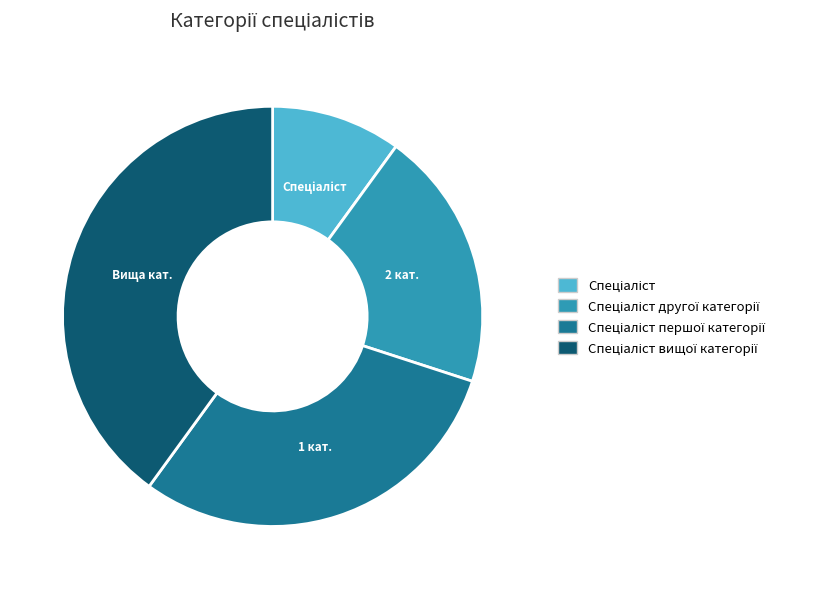

Does any single category account for the majority?

No